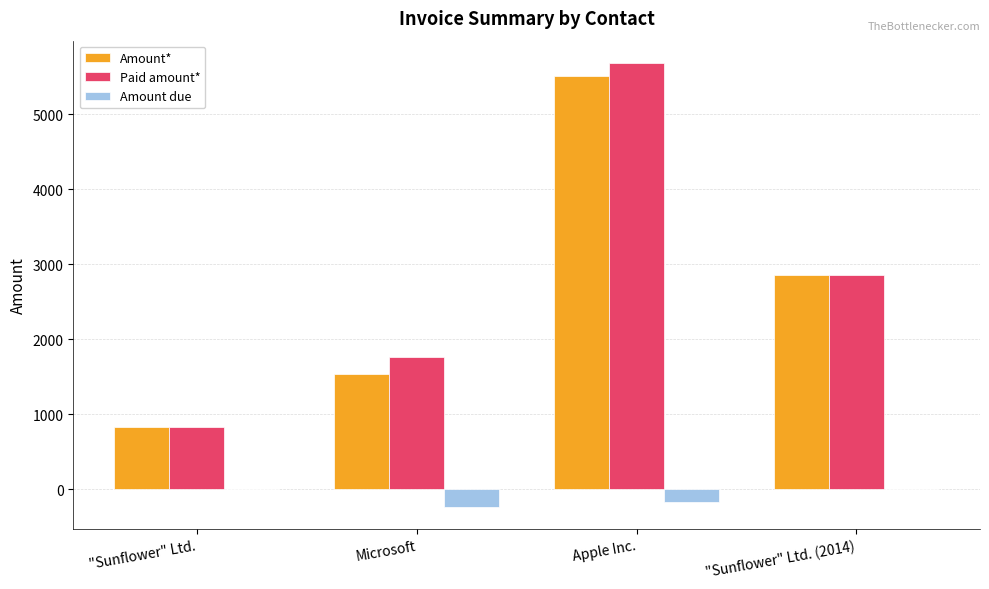

What is the sum of all Paid amount* values?

11138.6